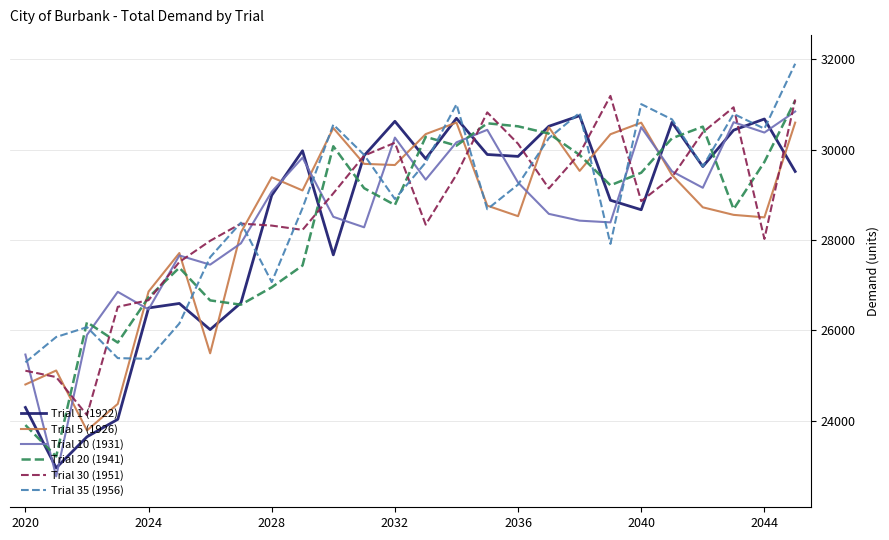

What is the maximum value for Trial 20 (1941)?

31084